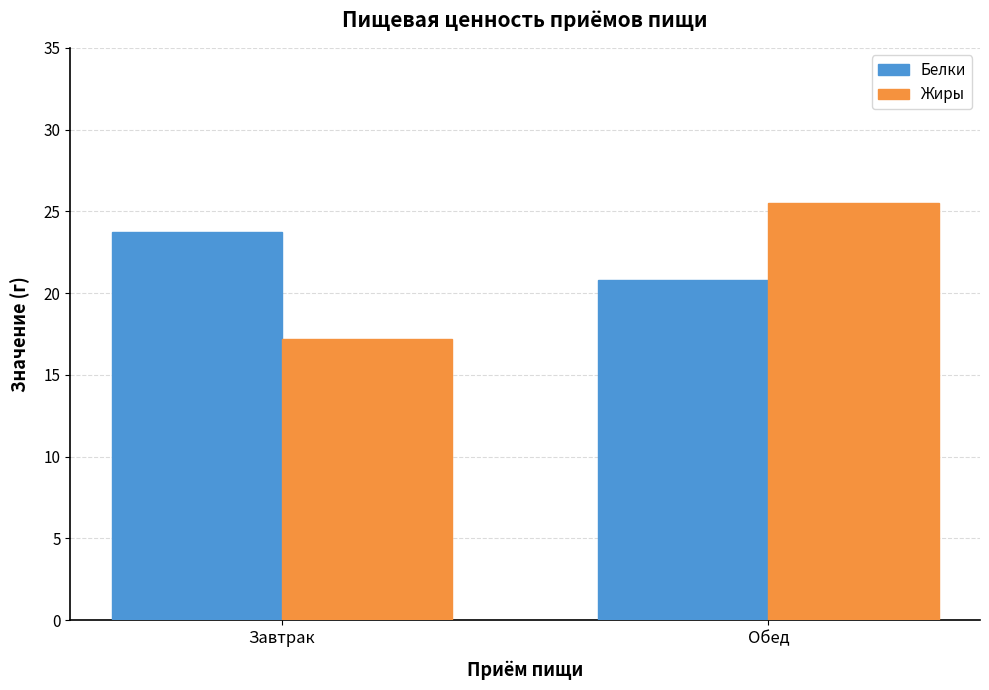

What is the approximate value of Белки at Обед?

20.8